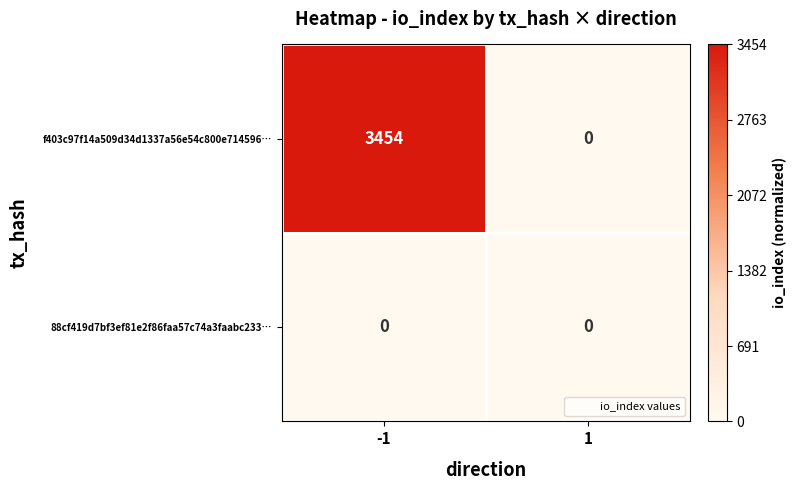

At -1, list the series in order from largest to smallest.

f403c97f14a509d34d1337a56e54c800e714596…, 88cf419d7bf3ef81e2f86faa57c74a3faabc233…